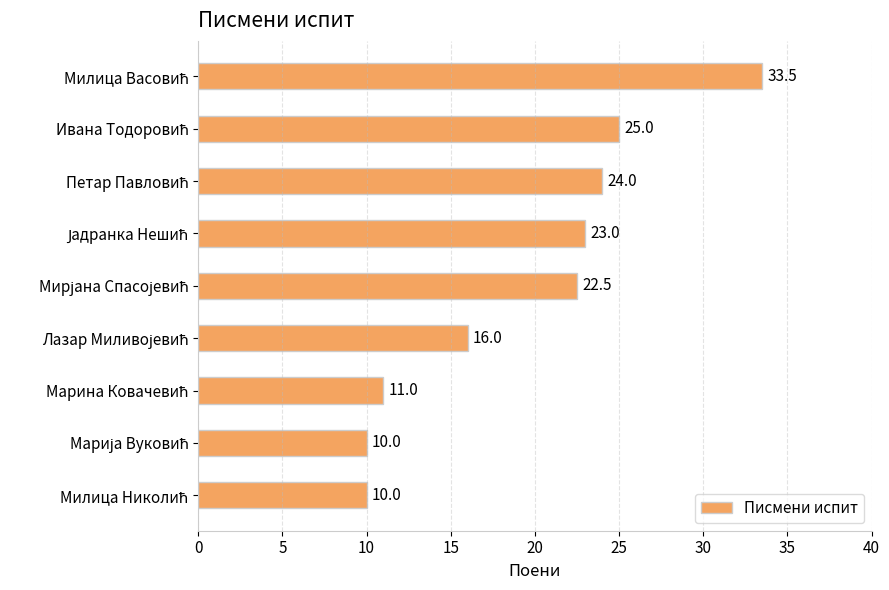

Reading bottom to top, transcribe all the data shown in this chart.

10.0	10.0	11.0	16.0	22.5	23.0	24.0	25.0	33.5